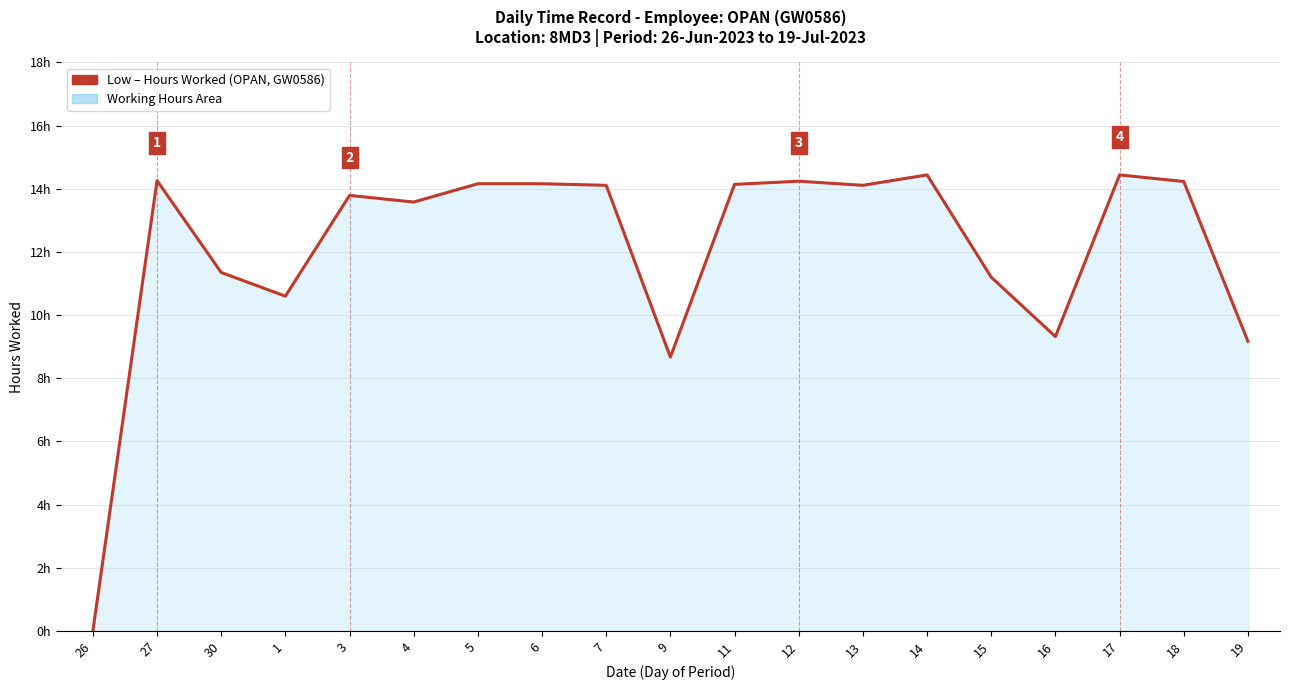

Is this an area chart (filled region under the line)?

Yes